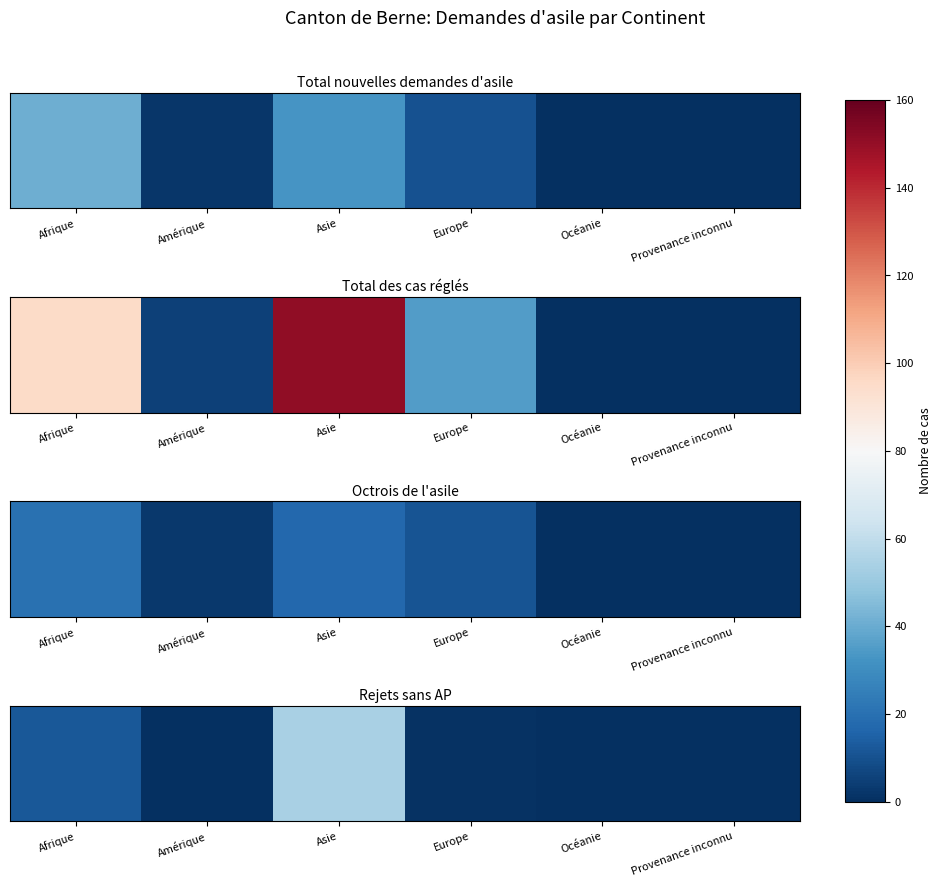

The chart shows a value of 0 at Océanie. True or false?

True